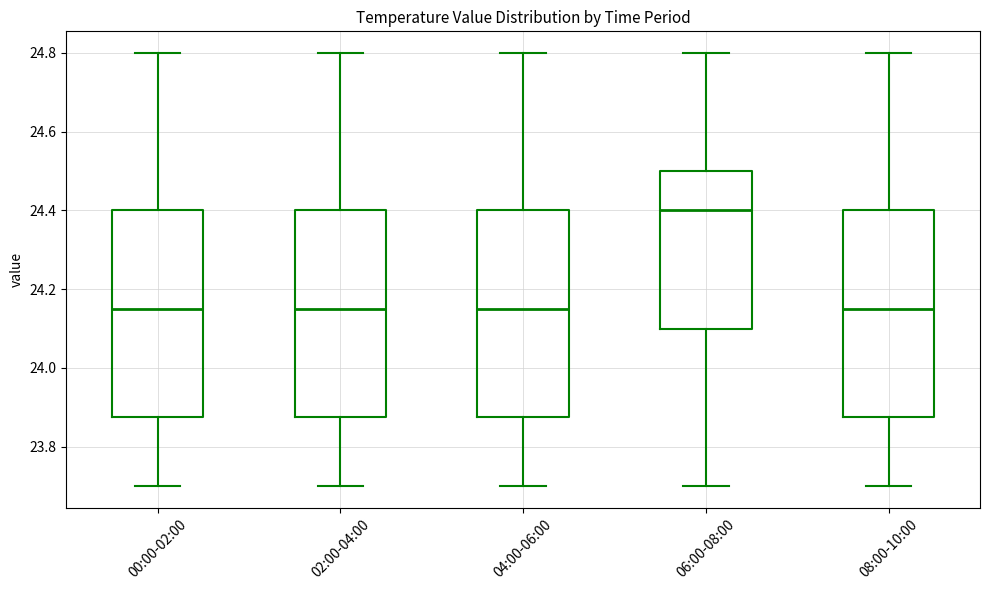

Which box has the highest median line?

06:00-08:00